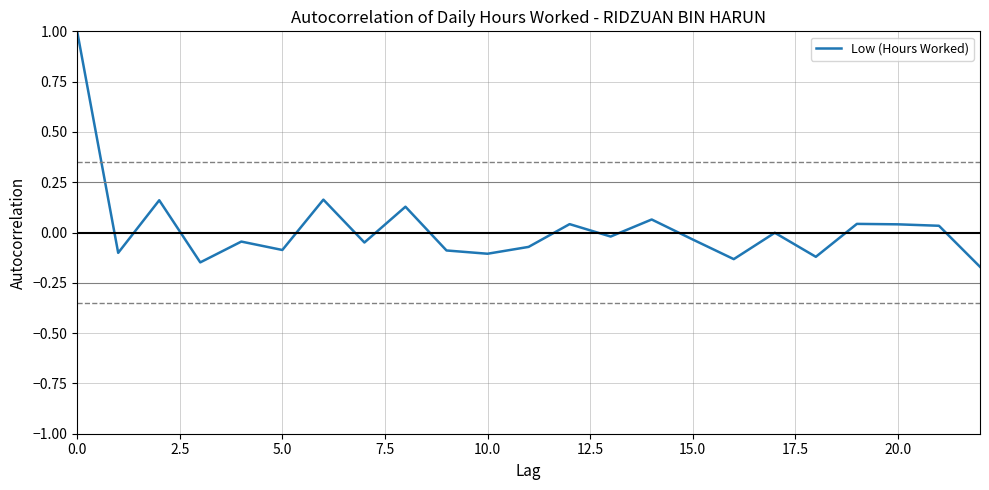

What is the maximum value shown in the chart?

1.0